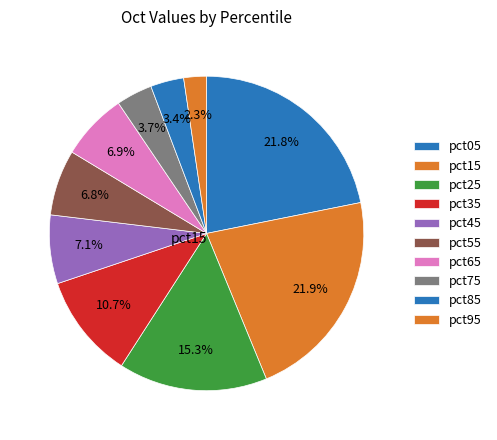

The pct05 slice represents 22% of the pie. True or false?

True